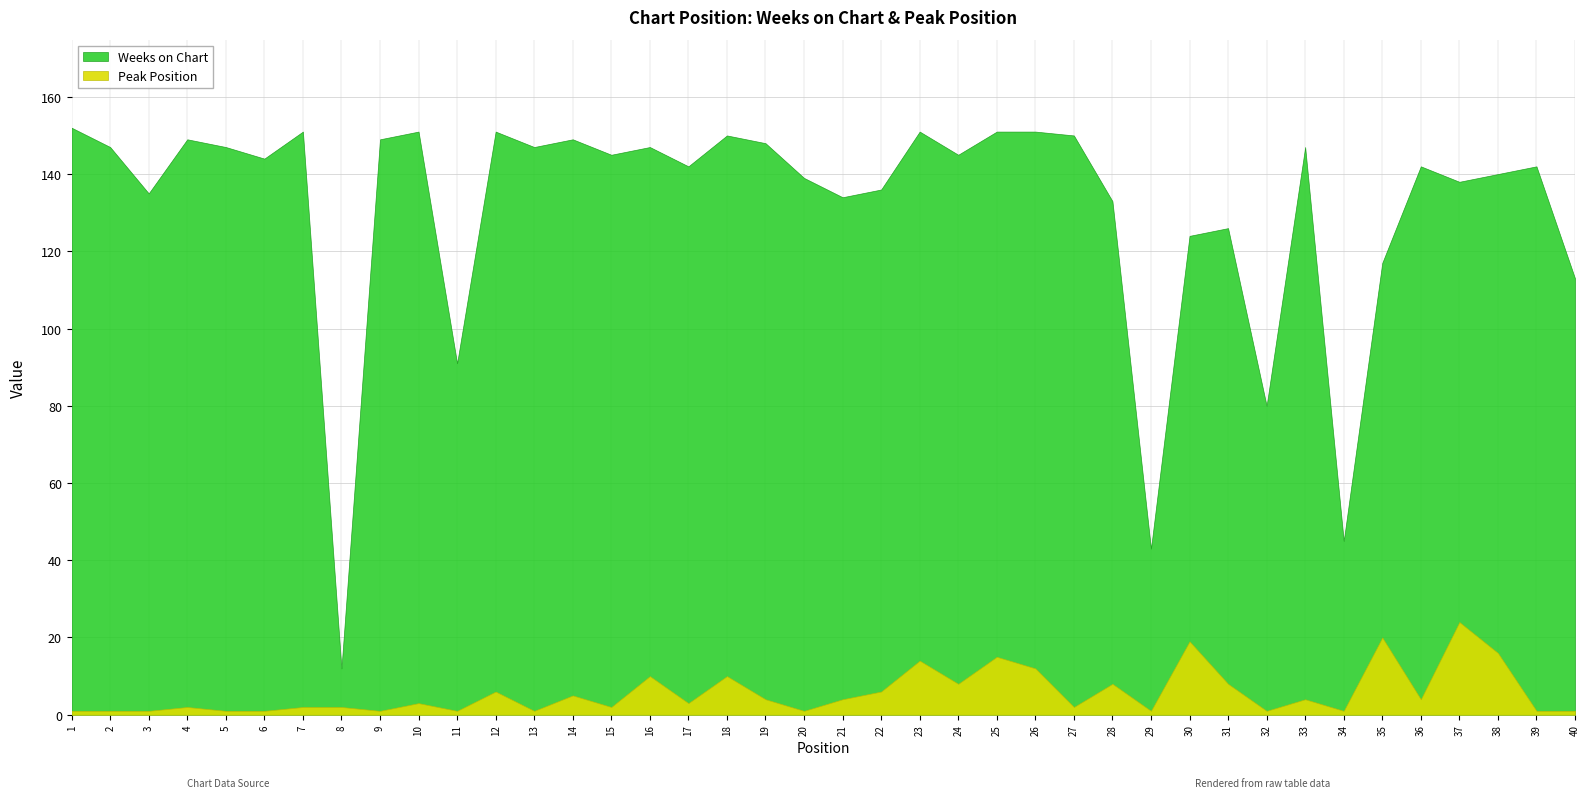

At how many categories does at least one series exceed 37?

39